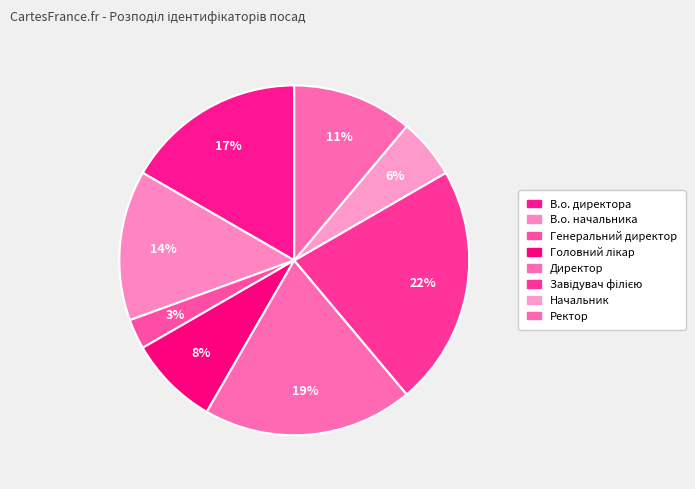

What is the ratio of the value at В.о. директора to the value at Директор?

0.9